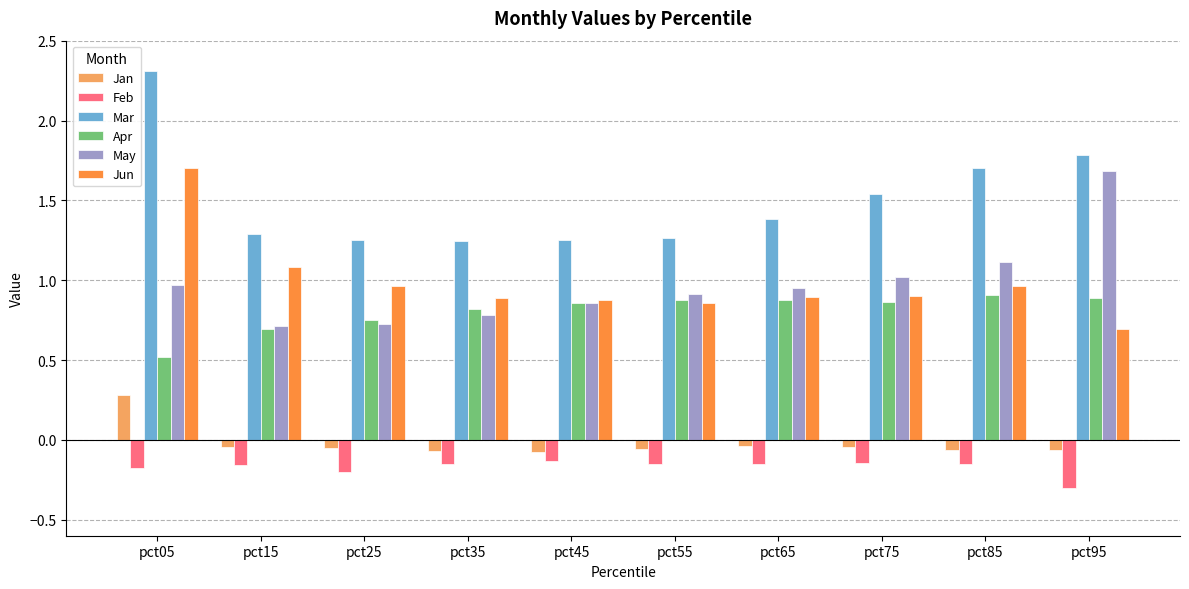

How many bars are there in total?

60